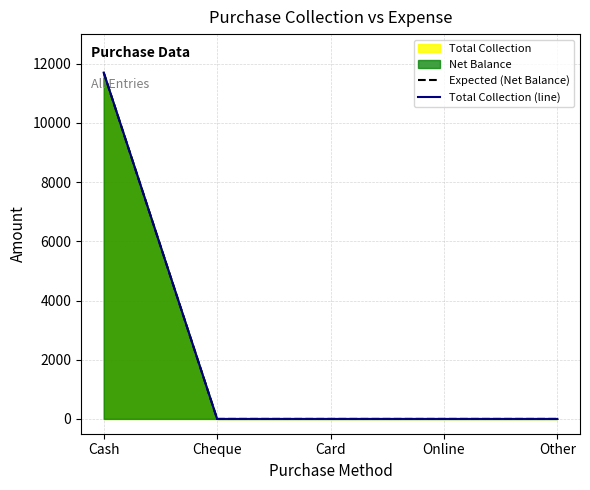

Which label corresponds to the smallest value in the chart?

Cheque